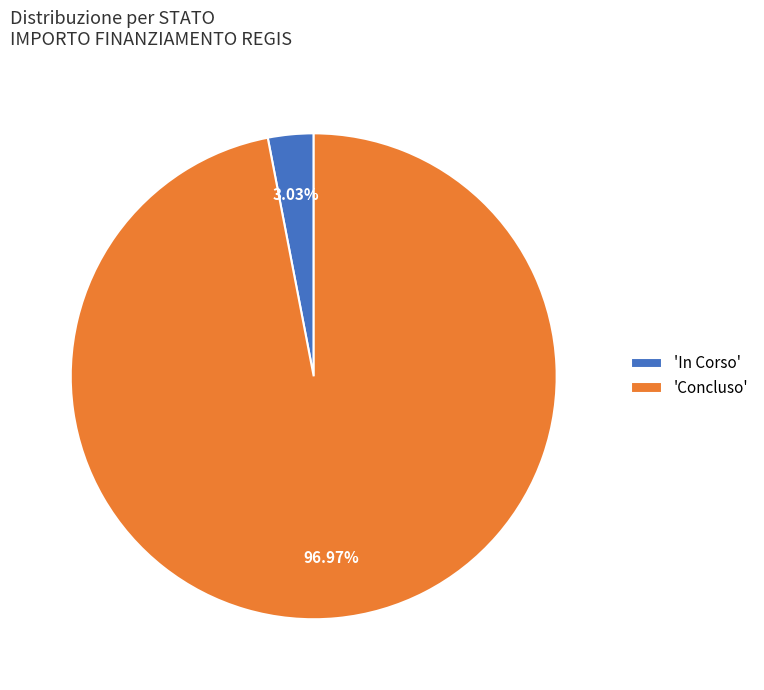

Combined, do 'In Corso' and 'Concluso' account for over 50%?

Yes